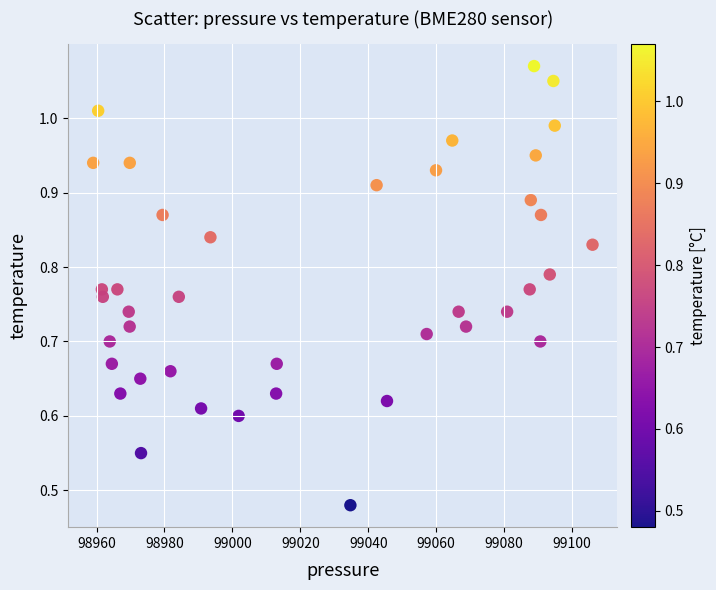

What is the range of X values (max minus min)?

147.1